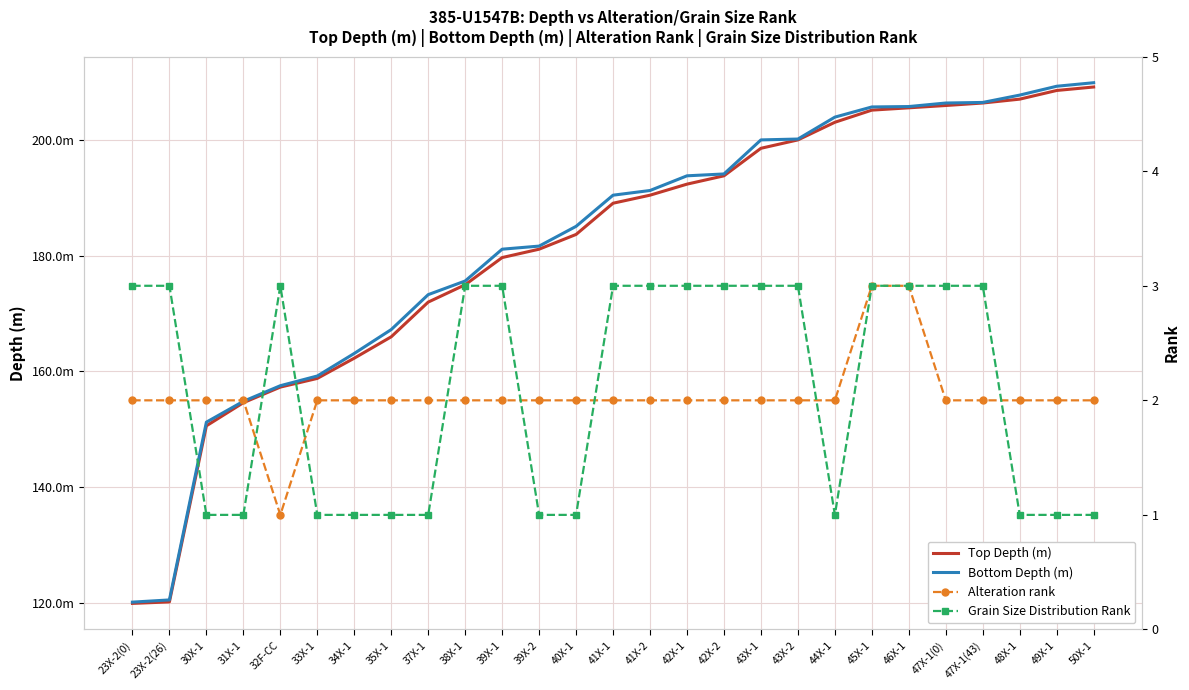

What is the sum of all Top Depth (m) values?

4896.9